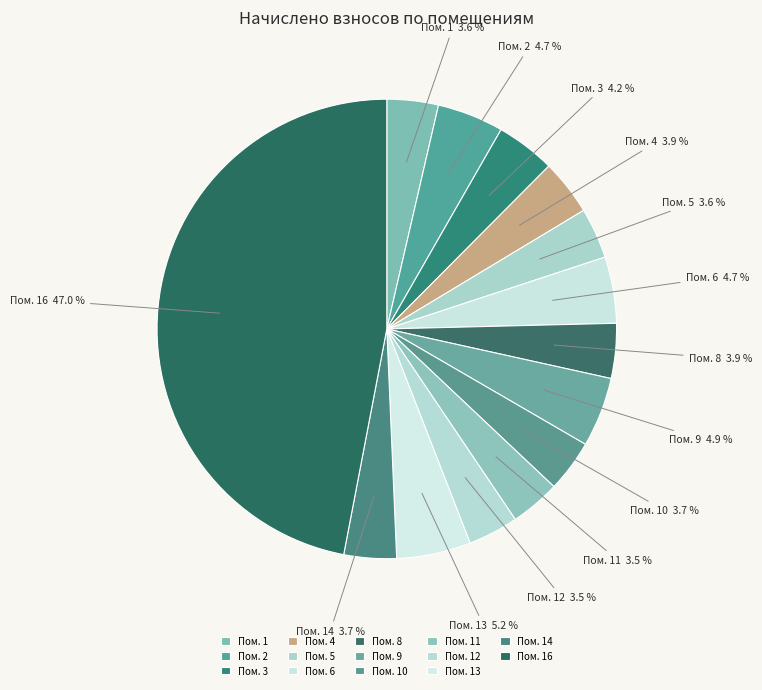

What is the largest slice in the pie chart?

Пом. 16